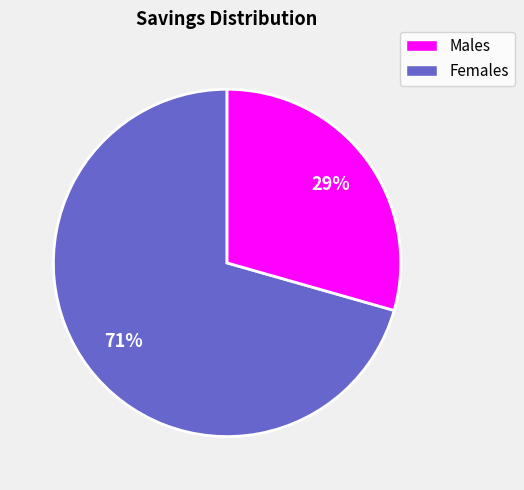

Does any single category account for the majority?

Yes